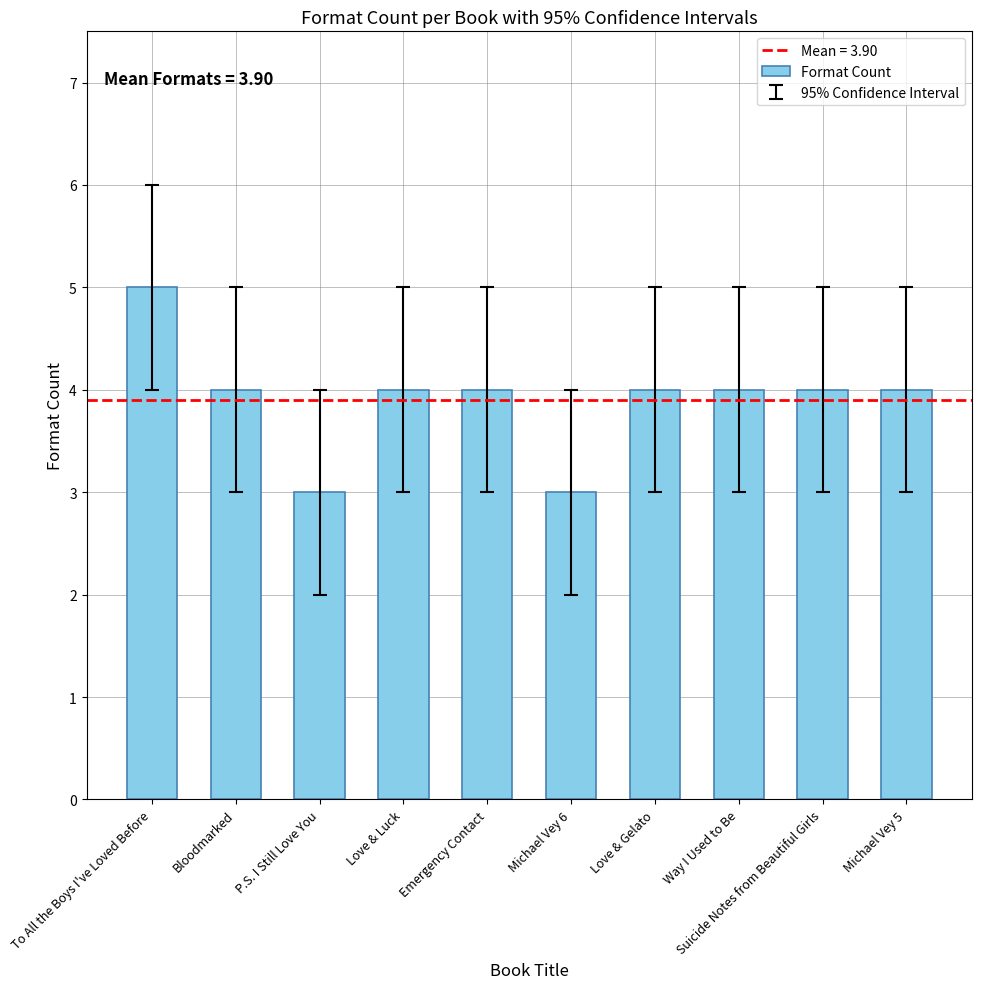

What position from the left is Michael Vey 6?

6